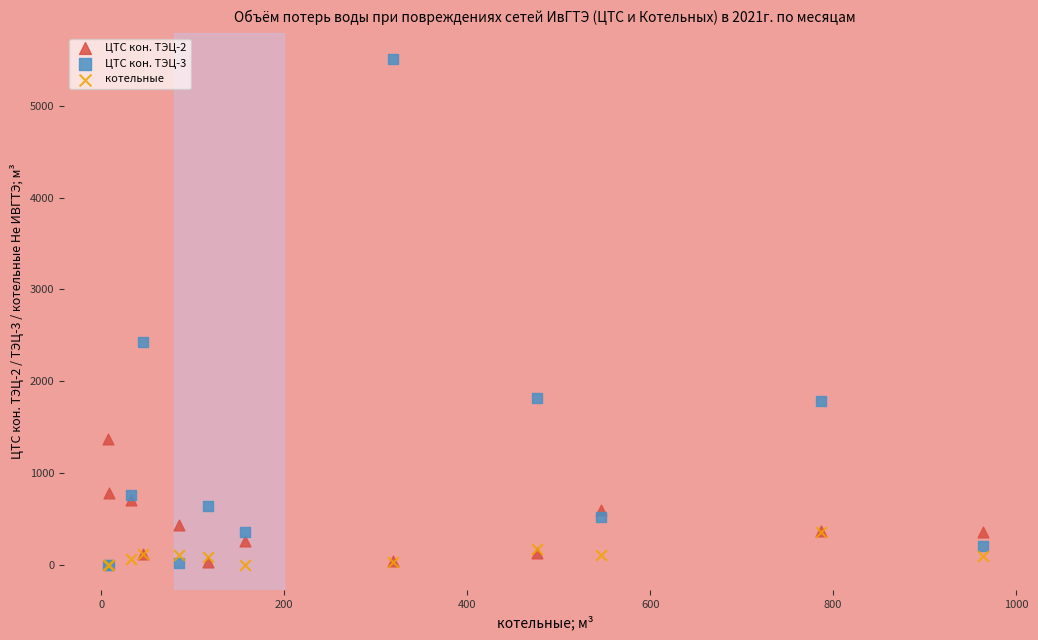

Which series reaches the maximum Y coordinate?

ЦТС кон. ТЭЦ-3